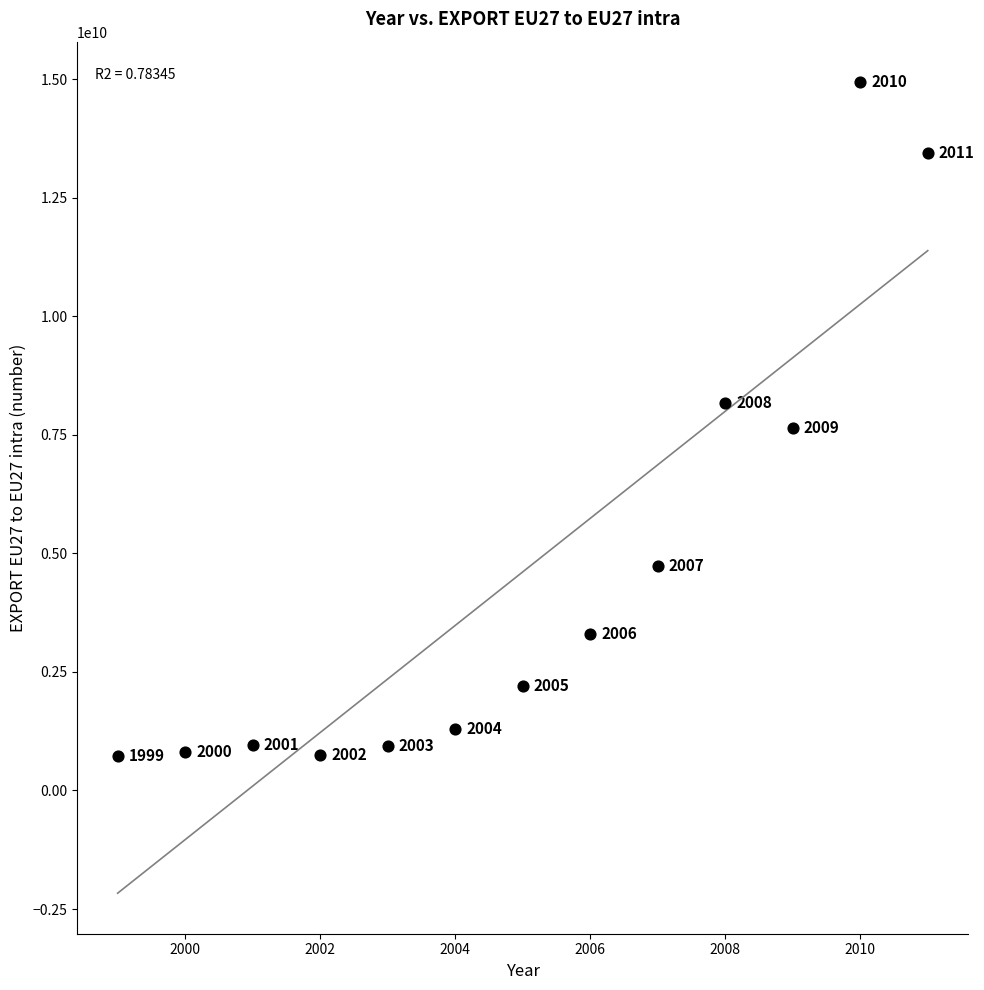

What Y value in the scatter plot is closest to 7835475458?

7639441472